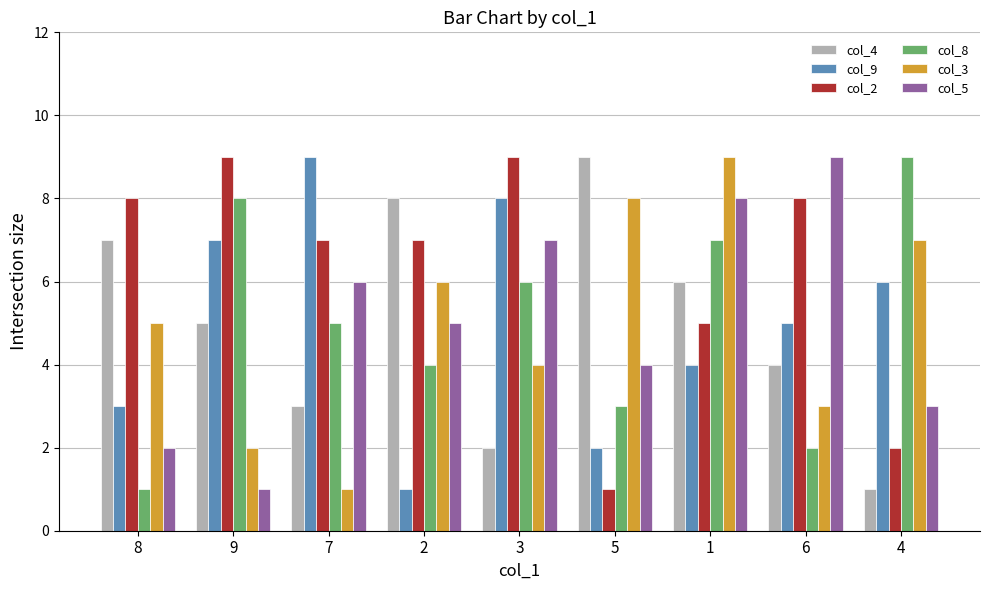

What is the smallest value displayed?

1